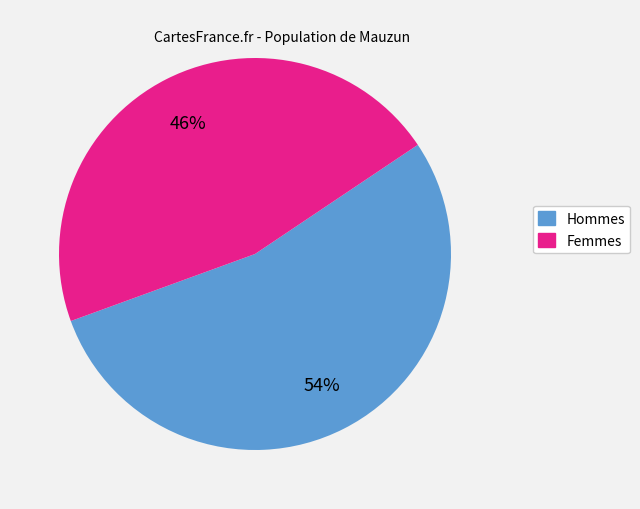

What percentage is the Hommes slice, to the nearest percent?

54%